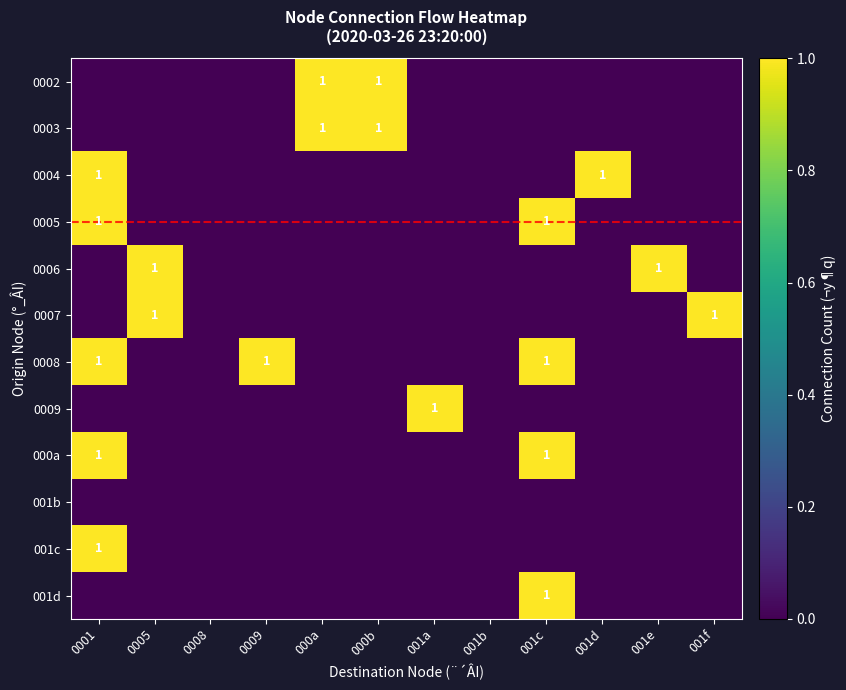

The value of 0008 at 001c is 1. True or false?

True